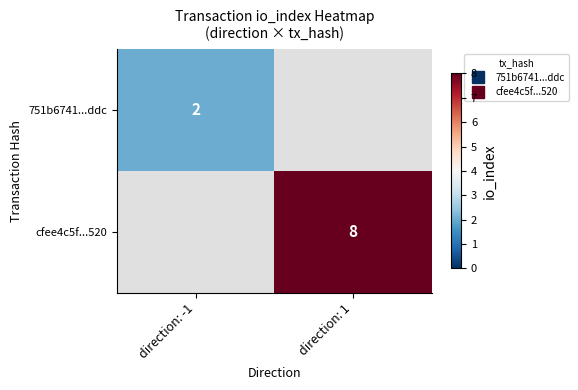

At direction: 1, list the series in order from smallest to largest.

751b6741...ddc, cfee4c5f...520